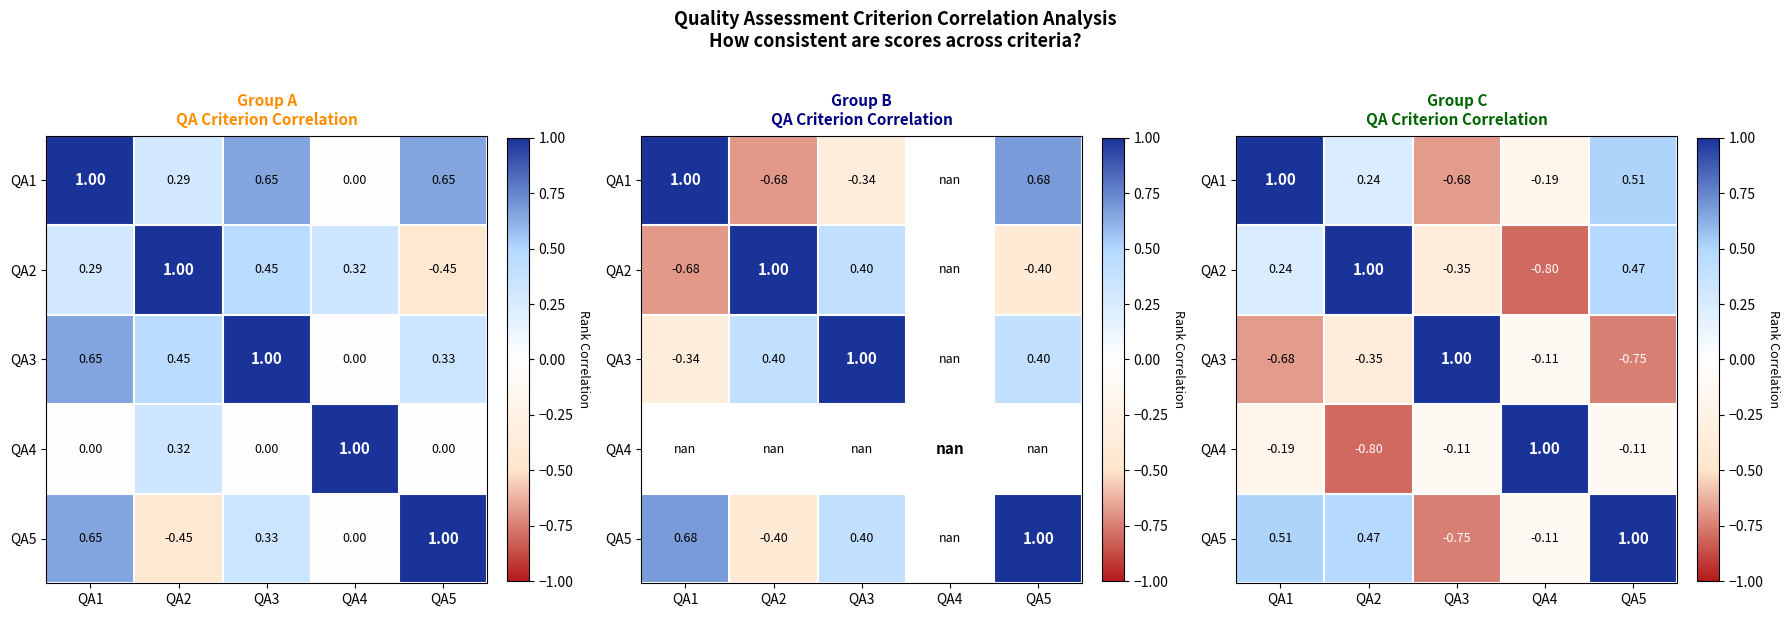

Rank the series by their maximum value, from lowest to highest.

QA3, QA5, QA1, QA2, QA4